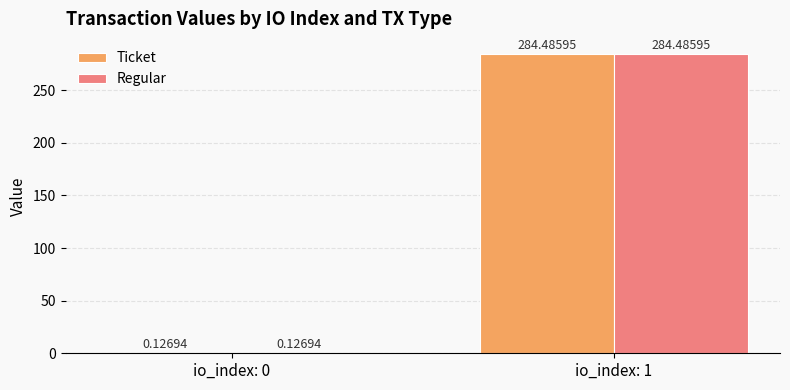

At which category is the sum across all series the highest?

io_index: 1